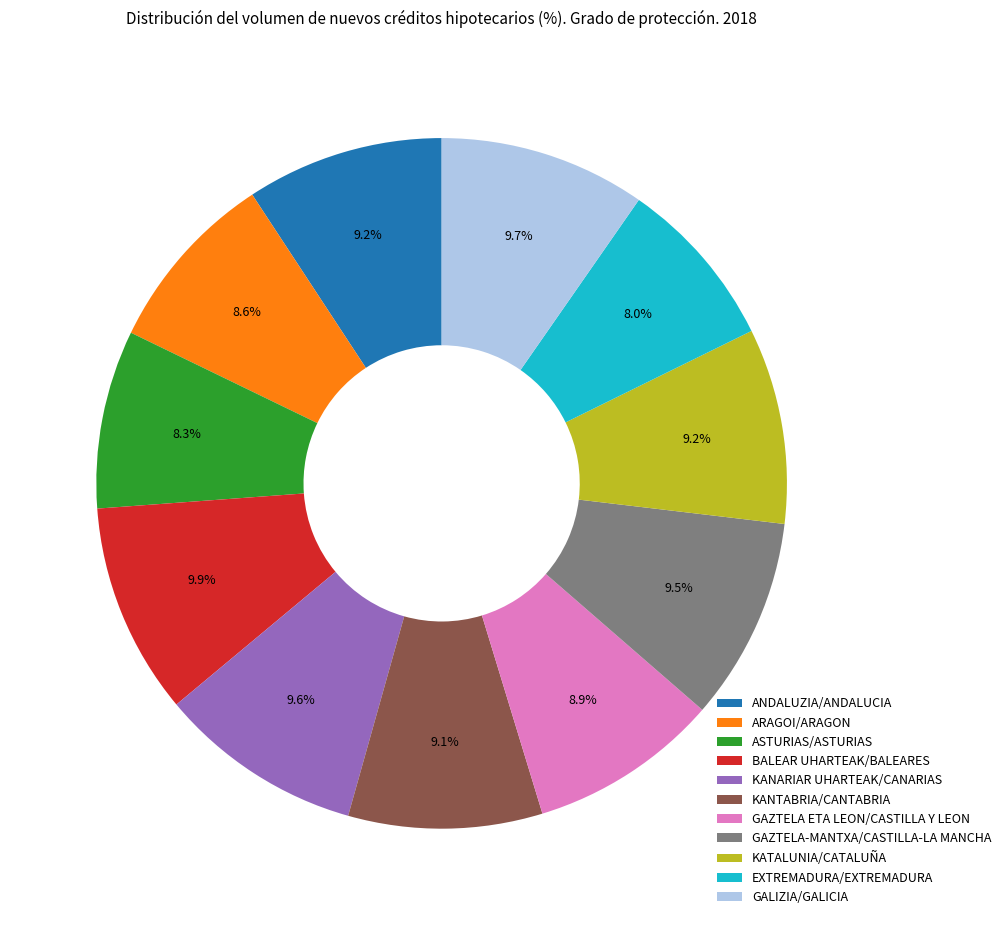

Does any single category account for the majority?

No